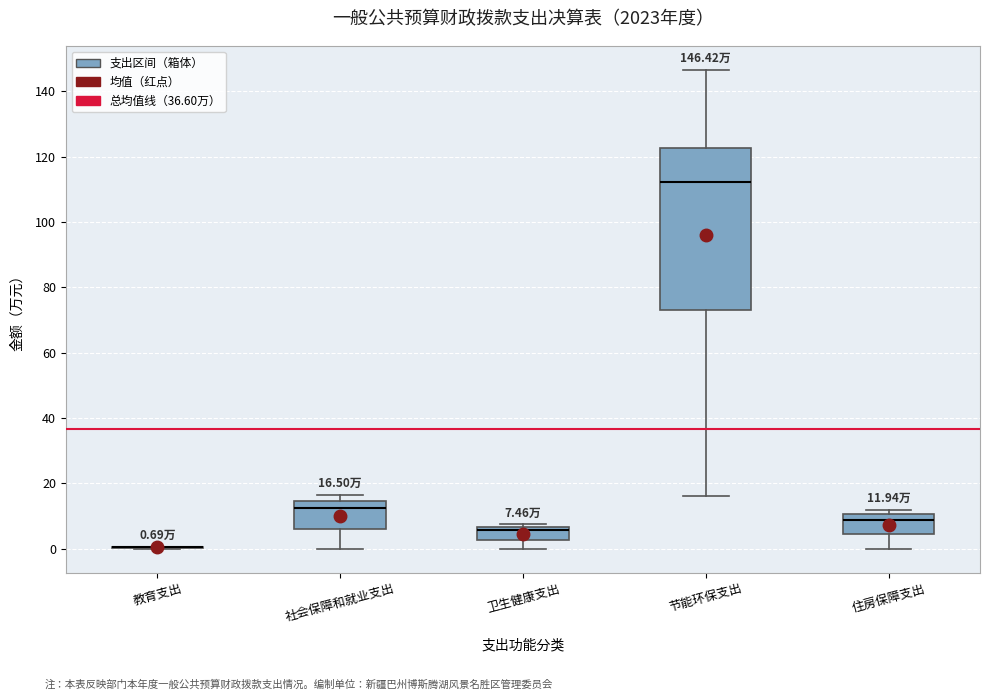

Which box is the tallest, from its lower edge to its upper edge?

节能环保支出